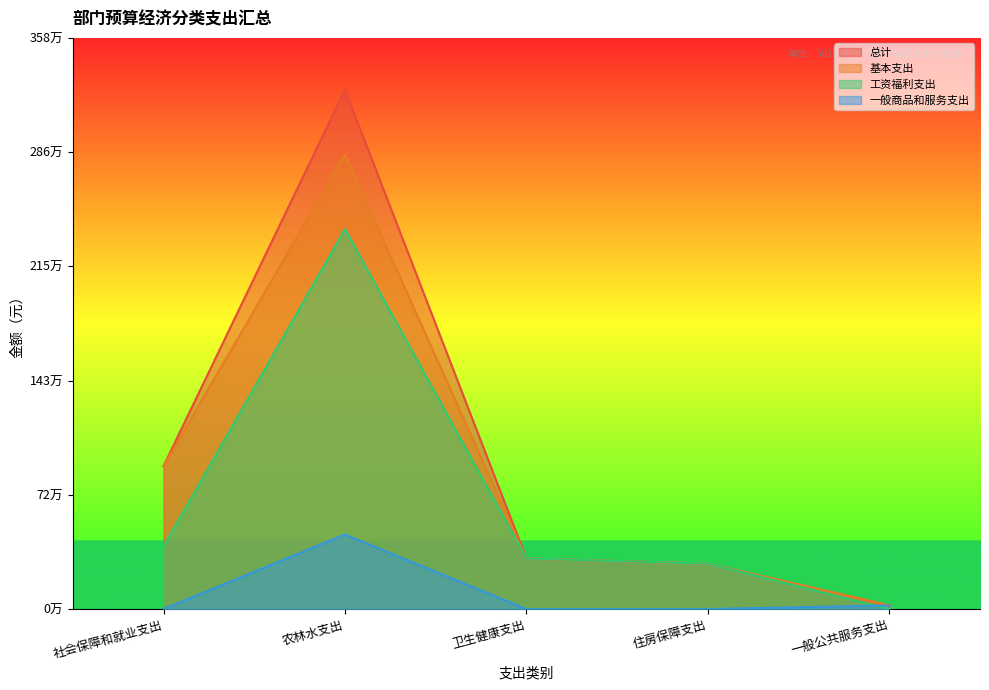

Reading right to left, transcribe all the data shown in this chart.

总计: 22909.9	284821.7	317038.3	3255100.8	895589.5
基本支出: 22909.9	284821.7	317038.3	2849200.8	895589.5
工资福利支出: 0.0	284821.7	317038.3	2381914.0	391589.5
一般商品和服务支出: 22909.9	0.0	0.0	467286.8	0.0